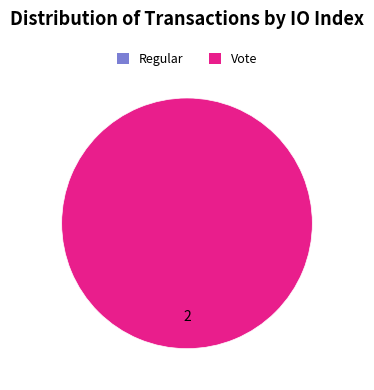

To the nearest percent, what is the difference between the Regular and Vote slice percentages?

100%